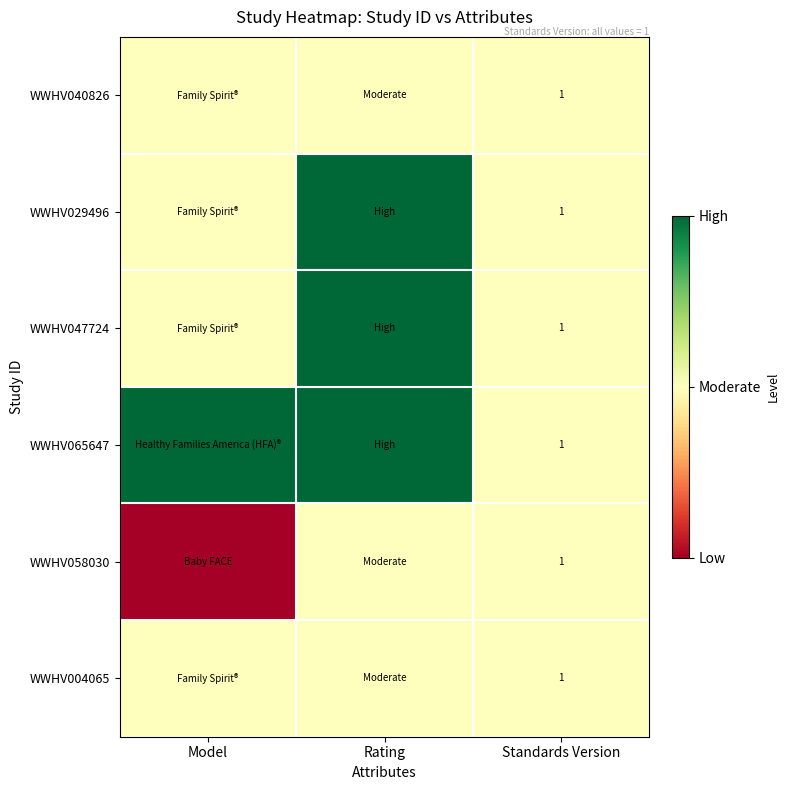

True or false: WWHV065647 has a value of 1 at Standards Version.

True